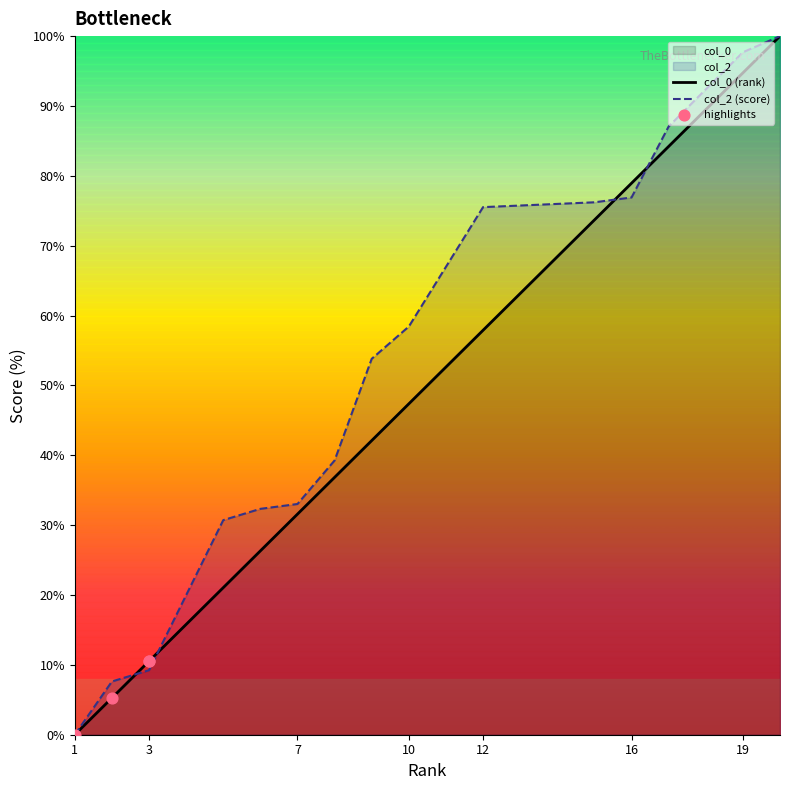

Which series has the widest spread of Y values?

col_0